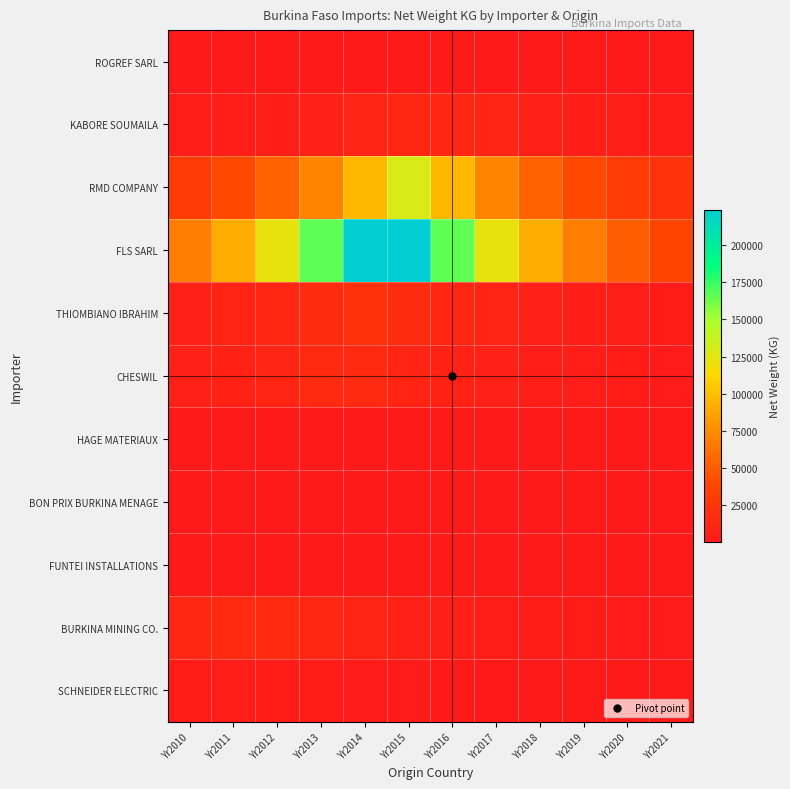

At Yr2019, list the series in order from largest to smallest.

FLS SARL, RMD COMPANY, KABORE SOUMAILA, THIOMBIANO IBRAHIM, CHESWIL, BURKINA MINING CO., SCHNEIDER ELECTRIC, BON PRIX BURKINA MENAGE, HAGE MATERIAUX, ROGREF SARL, FUNTEI INSTALLATIONS